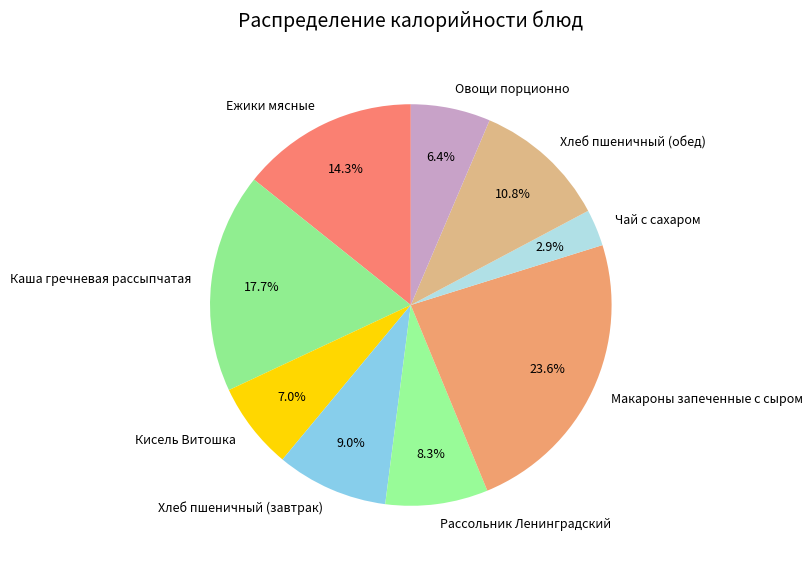

How many segments does this pie chart have?

9